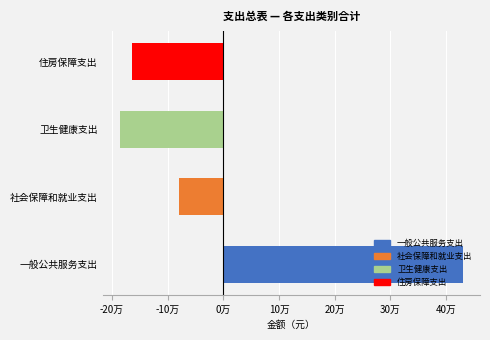

List the labels in order of value, smallest first.

卫生健康支出, 住房保障支出, 社会保障和就业支出, 一般公共服务支出